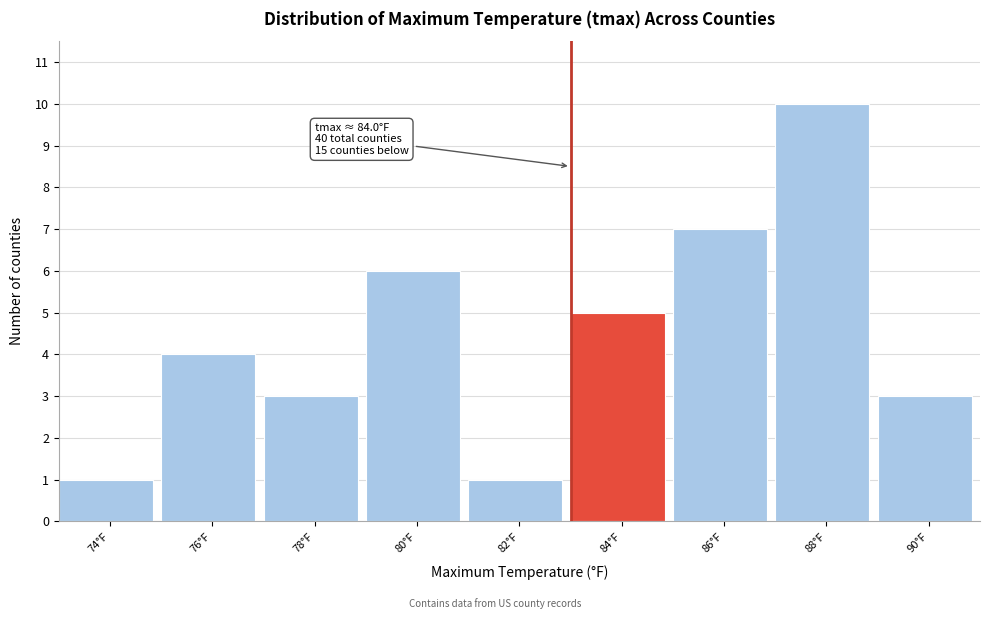

Reading left to right, what are all the values shown in this chart?

74°F=1	76°F=4	78°F=3	80°F=6	82°F=1	84°F=5	86°F=7	88°F=10	90°F=3